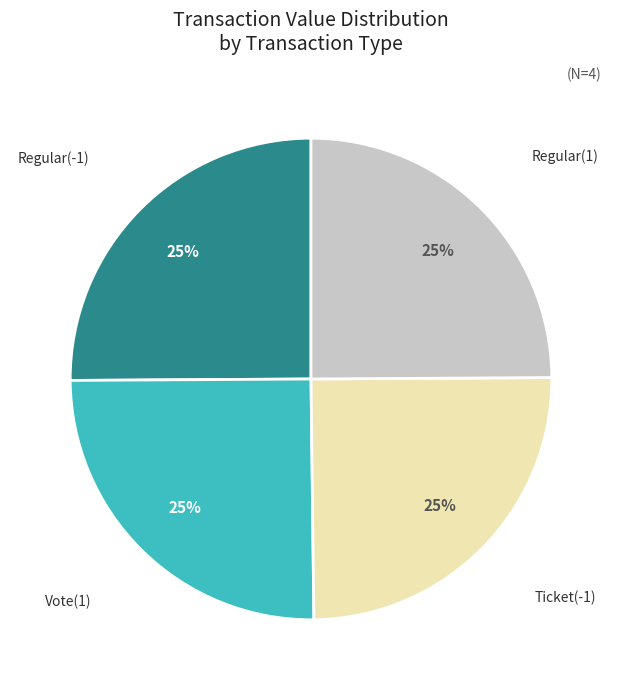

Does any single category account for the majority?

No